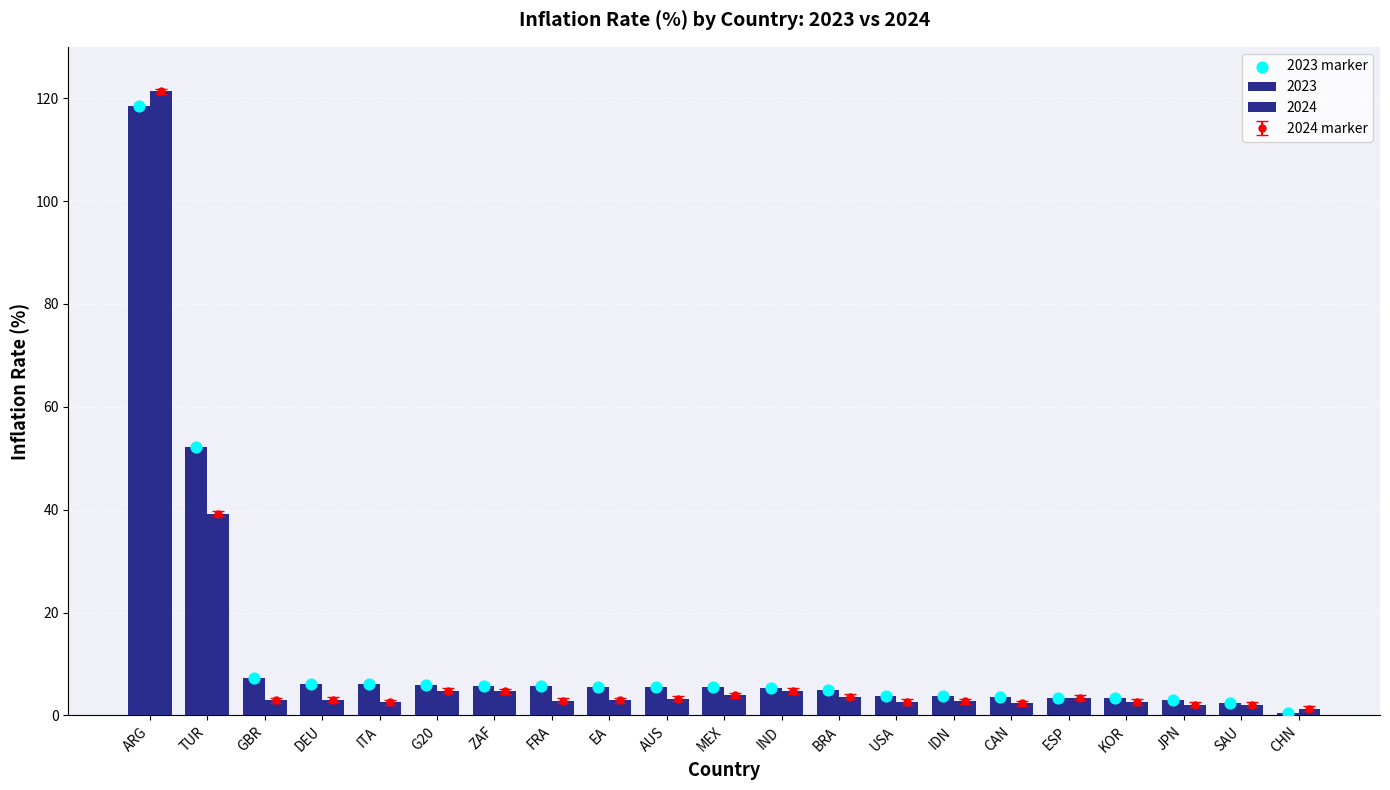

Between G20 and ITA, which is larger?

ITA